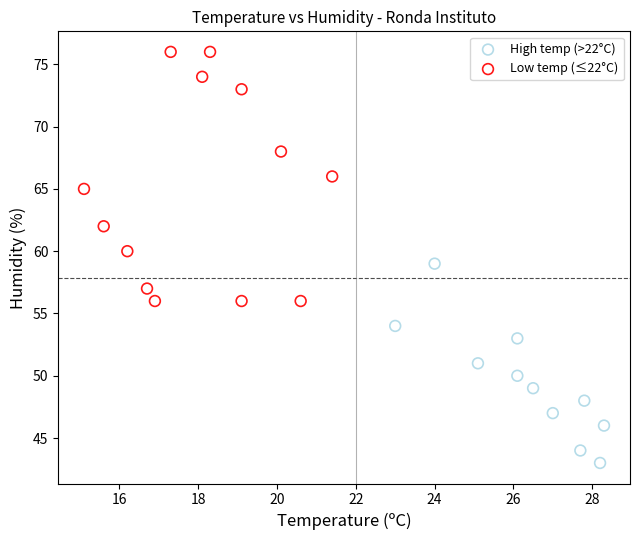

Which series has the widest spread of Y values?

Low temp (≤22°C)